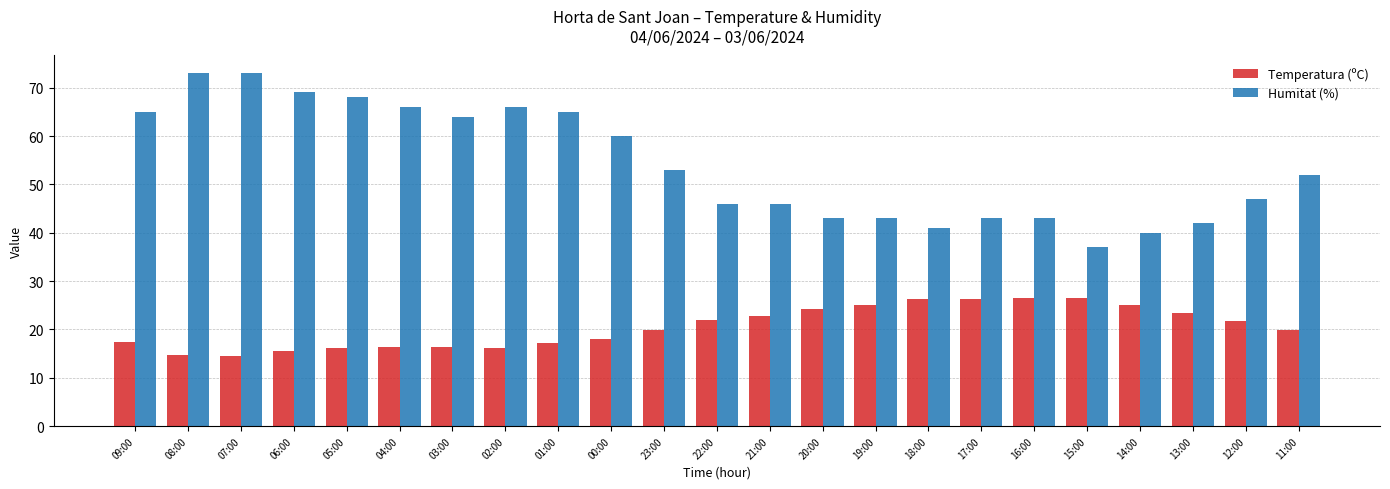

Is the value of Temperatura (ºC) at 08:00 greater than the value of Humitat (%) at 09:00?

No